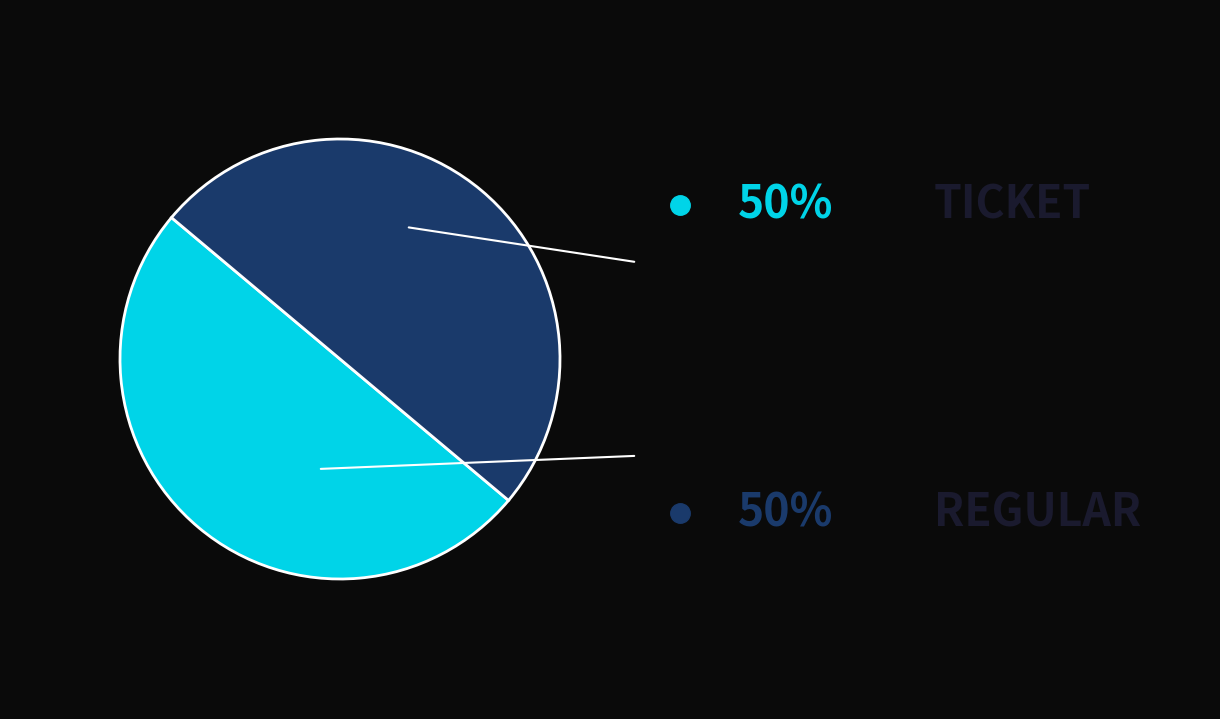

Which category has the smallest portion of the pie?

Ticket